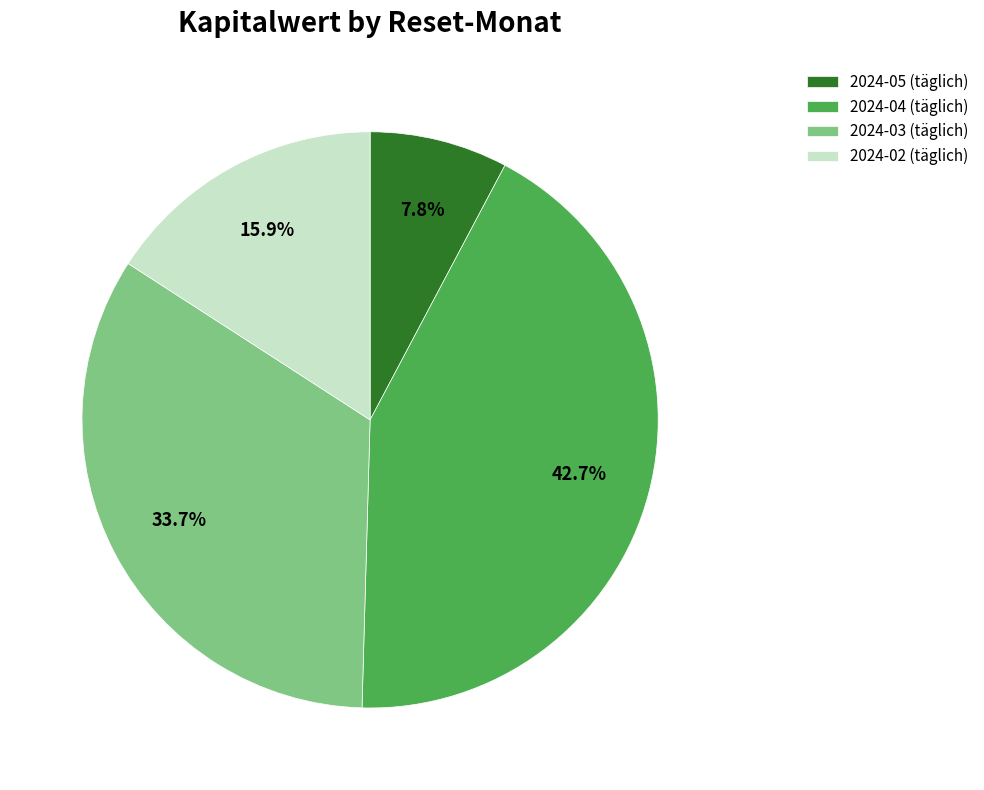

What is the ratio of the value at 2024-04 (täglich) to the value at 2024-02 (täglich)?

2.7